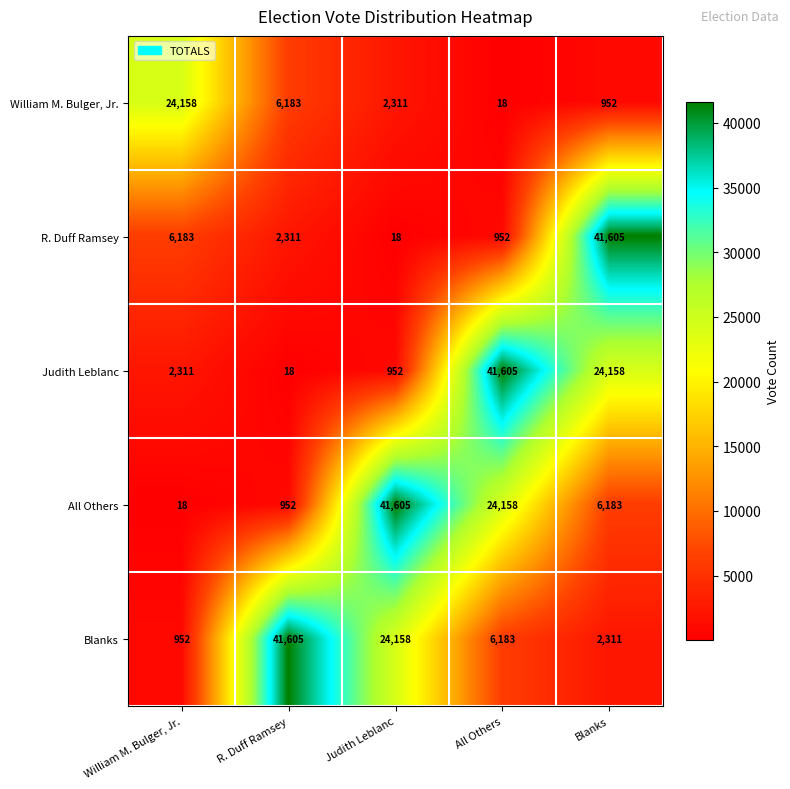

How many values in the William M. Bulger, Jr. series are below 2311?

2